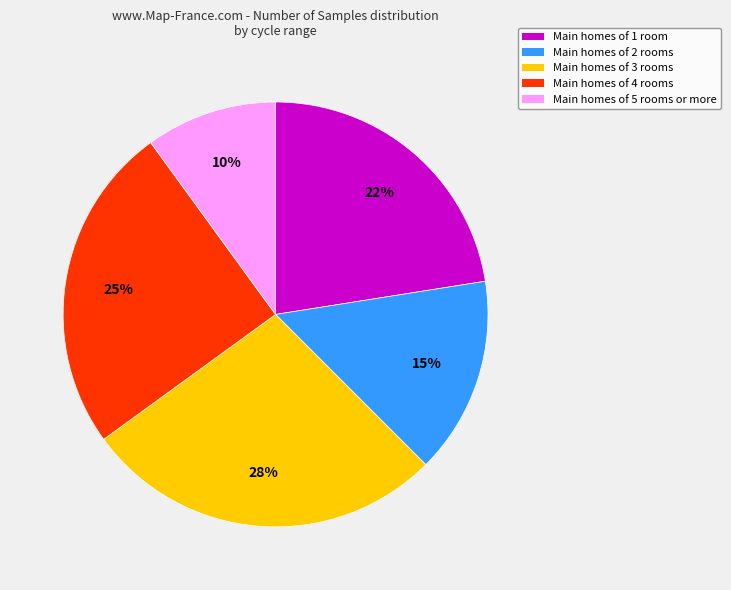

Does any single category account for the majority?

No